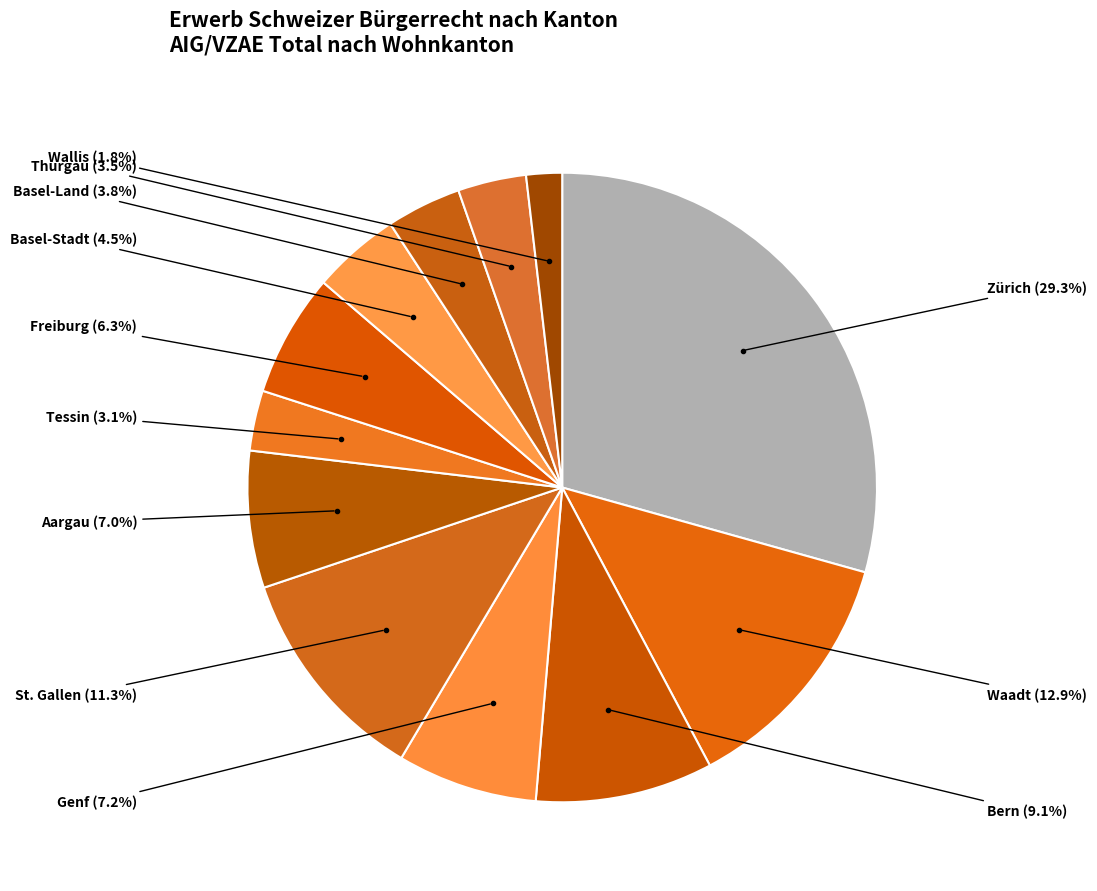

Combined, do Freiburg and Wallis account for over 50%?

No